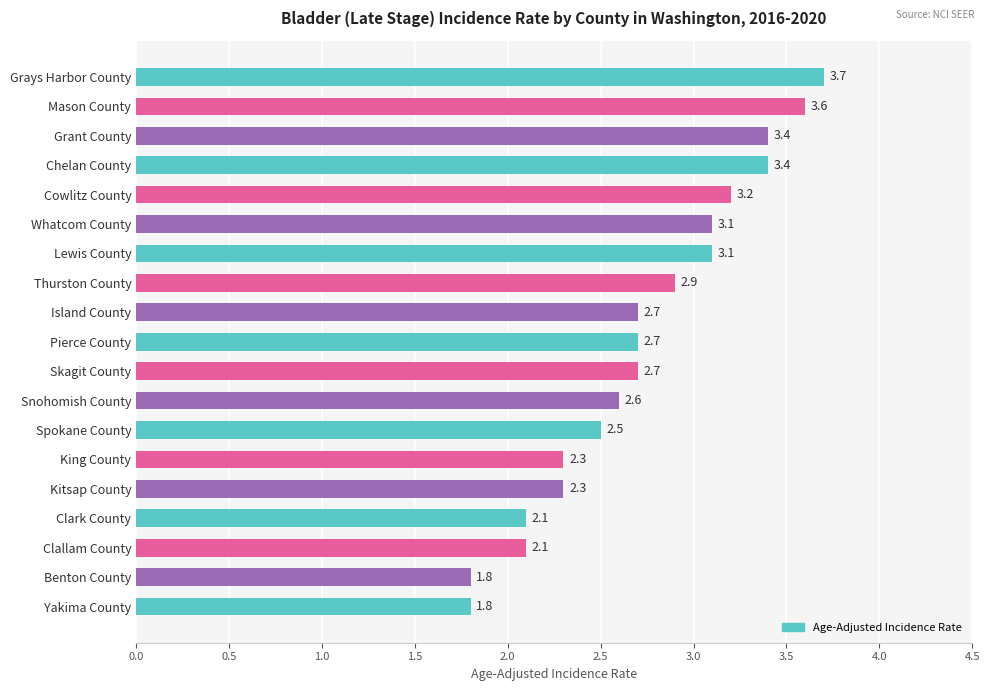

What is the difference between the maximum and minimum values?

1.9